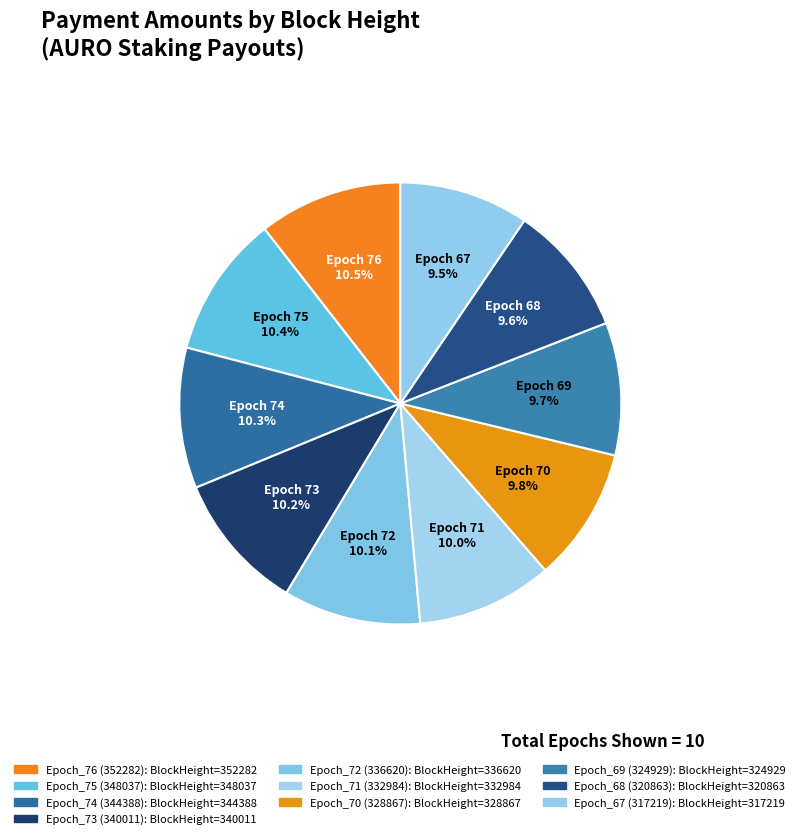

To the nearest percent, what portion does Epoch_74 (344388) represent?

10%